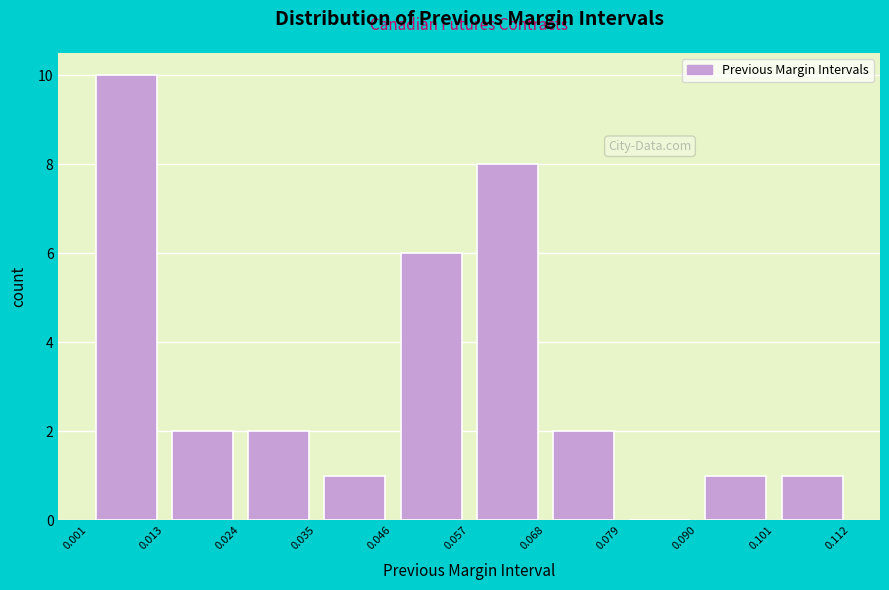

Which range on the x-axis has the tallest bar?

0.001 to 0.013